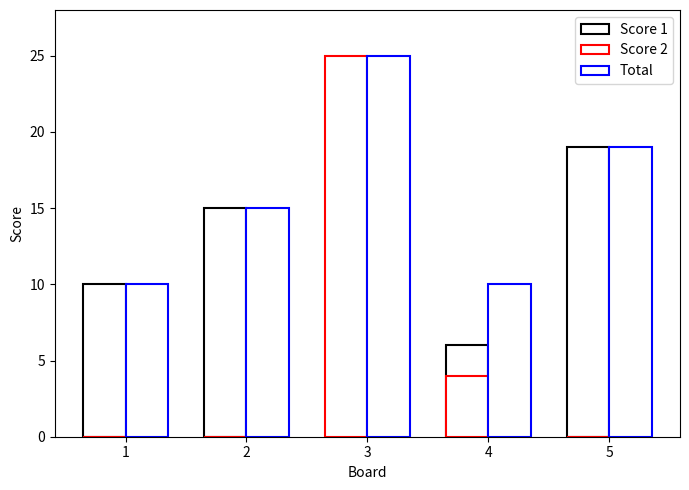

Is it true that Score 2 equals 25 at 3?

True